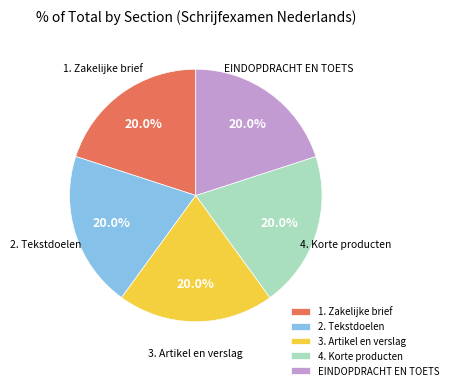

Combined, what portion of the pie is 4. Korte producten and 3. Artikel en verslag?

40.0%